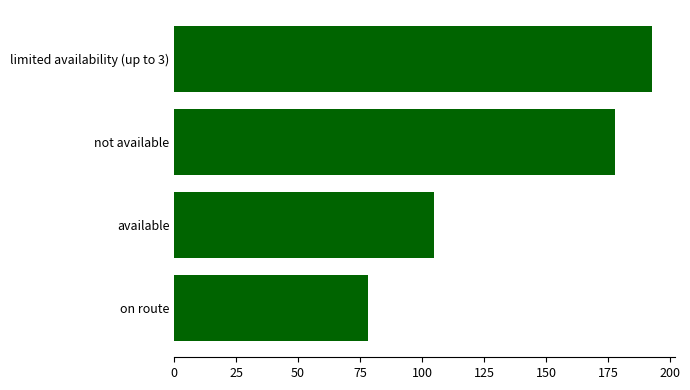

Reading bottom to top, list all the values displayed in this chart.

on route=78.1	available=105.0	not available=178.0	limited availability (up to 3)=192.6